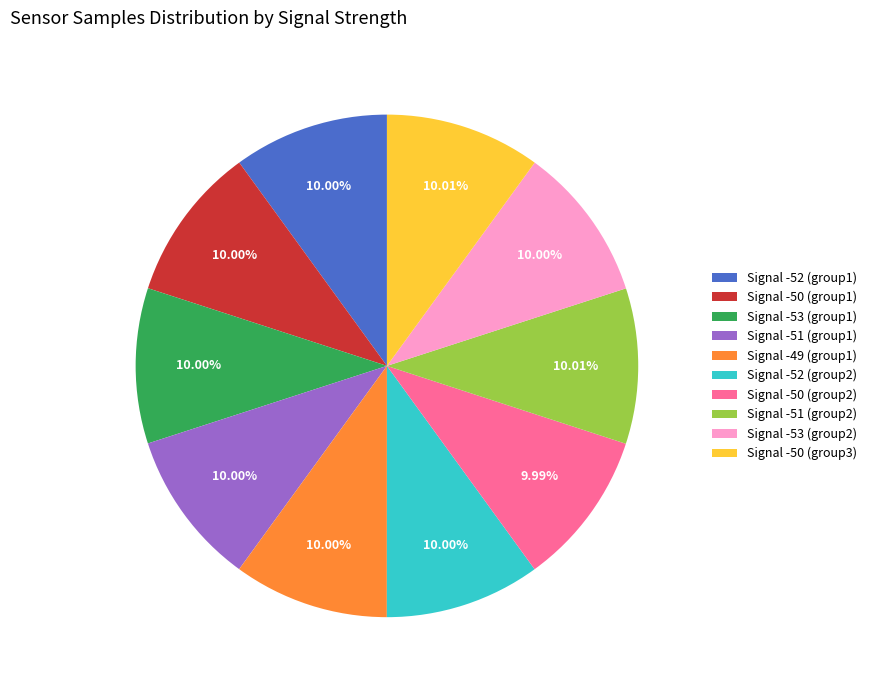

Is the sum of Signal -51 (group1) and Signal -50 (group1) greater than half?

No